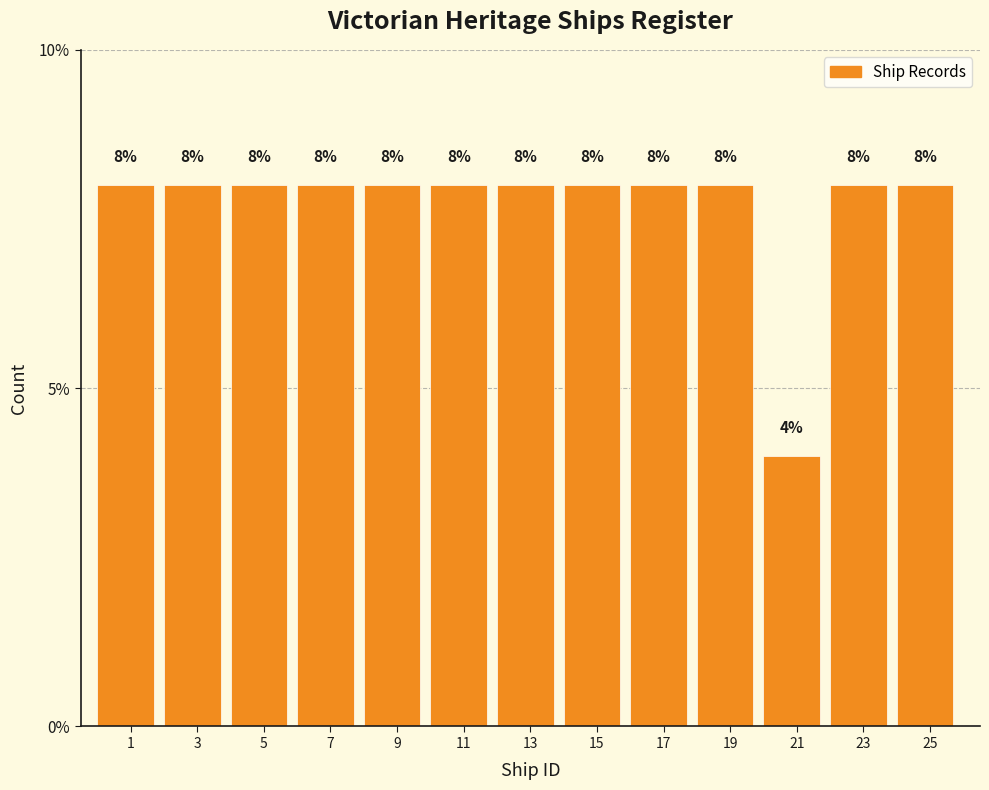

Reading left to right, what are all the values shown in this chart?

1=8	3=8	5=8	7=8	9=8	11=8	13=8	15=8	17=8	19=8	21=4	23=8	25=8